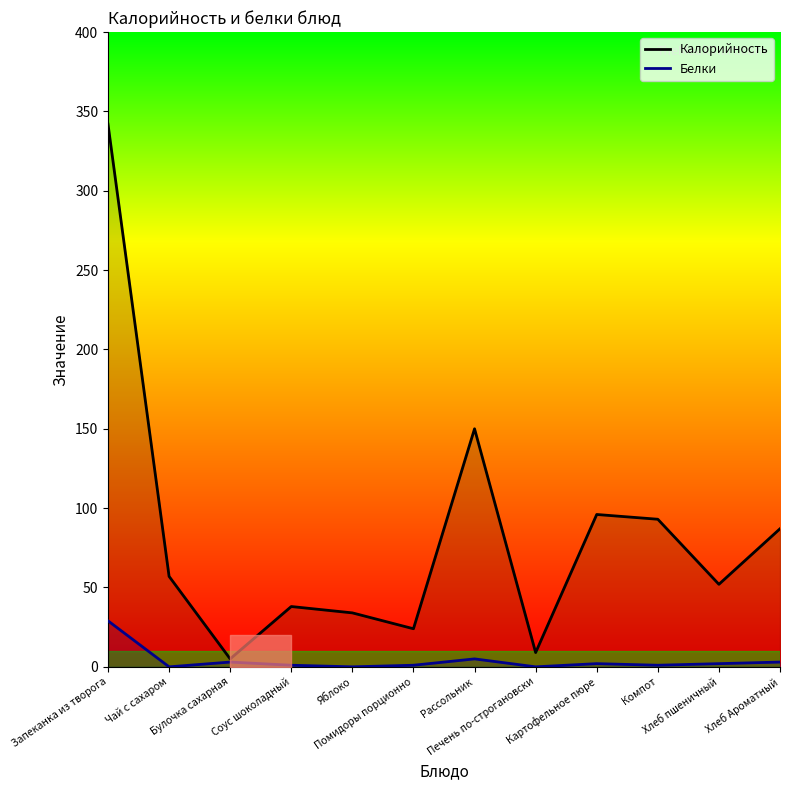

What is the approximate value of Белки at Компот?

1